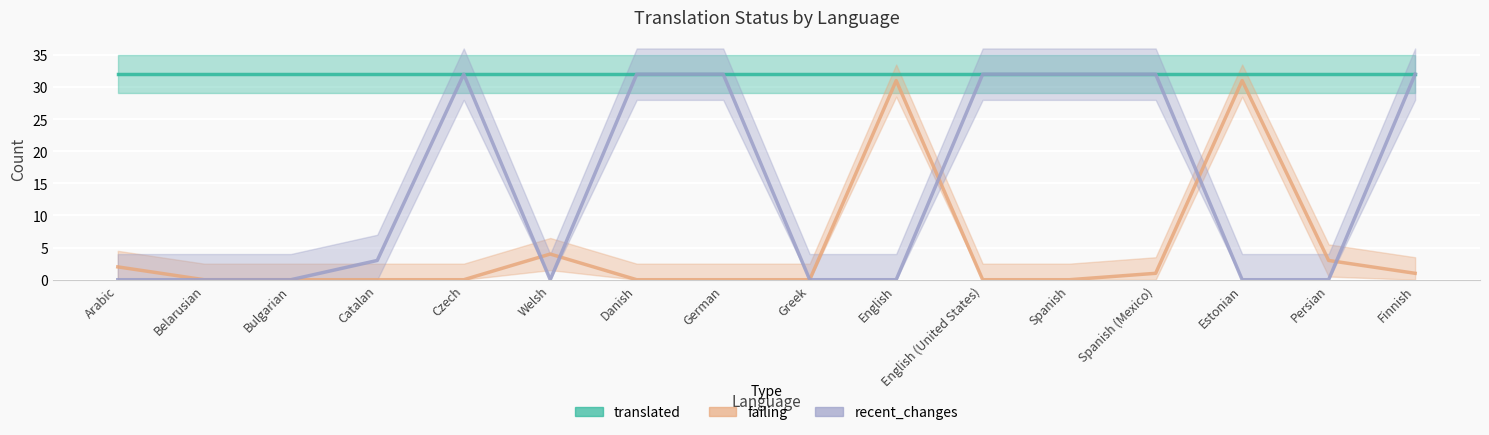

How many intersections are there between recent_changes and failing?

5